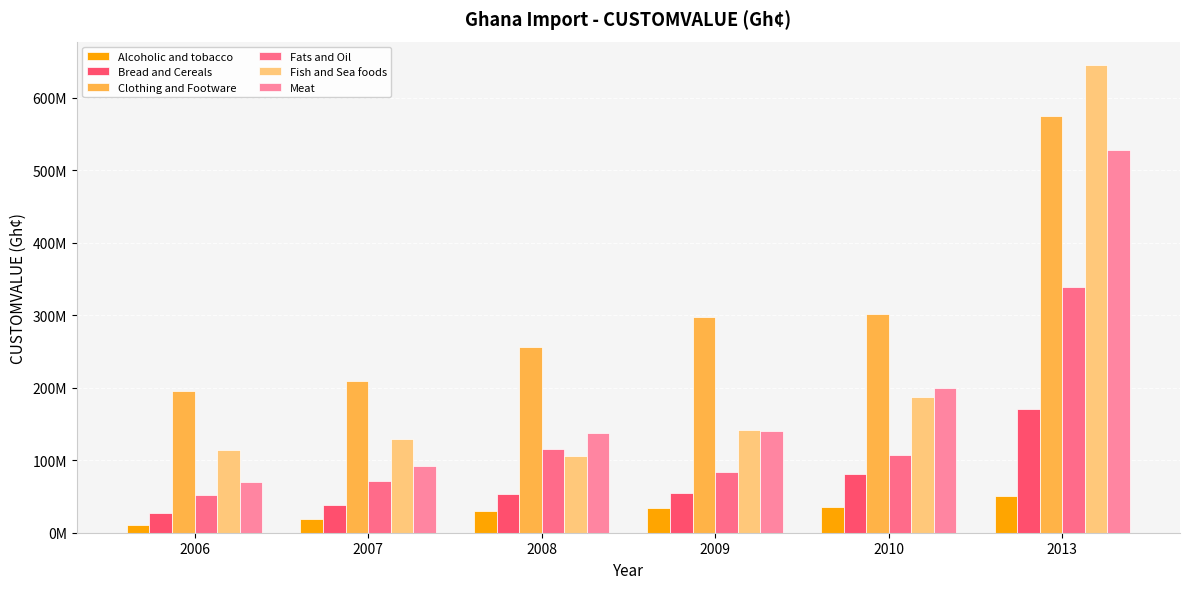

Is the value of Alcoholic and tobacco at 2007 greater than the value of Fats and Oil at 2006?

No